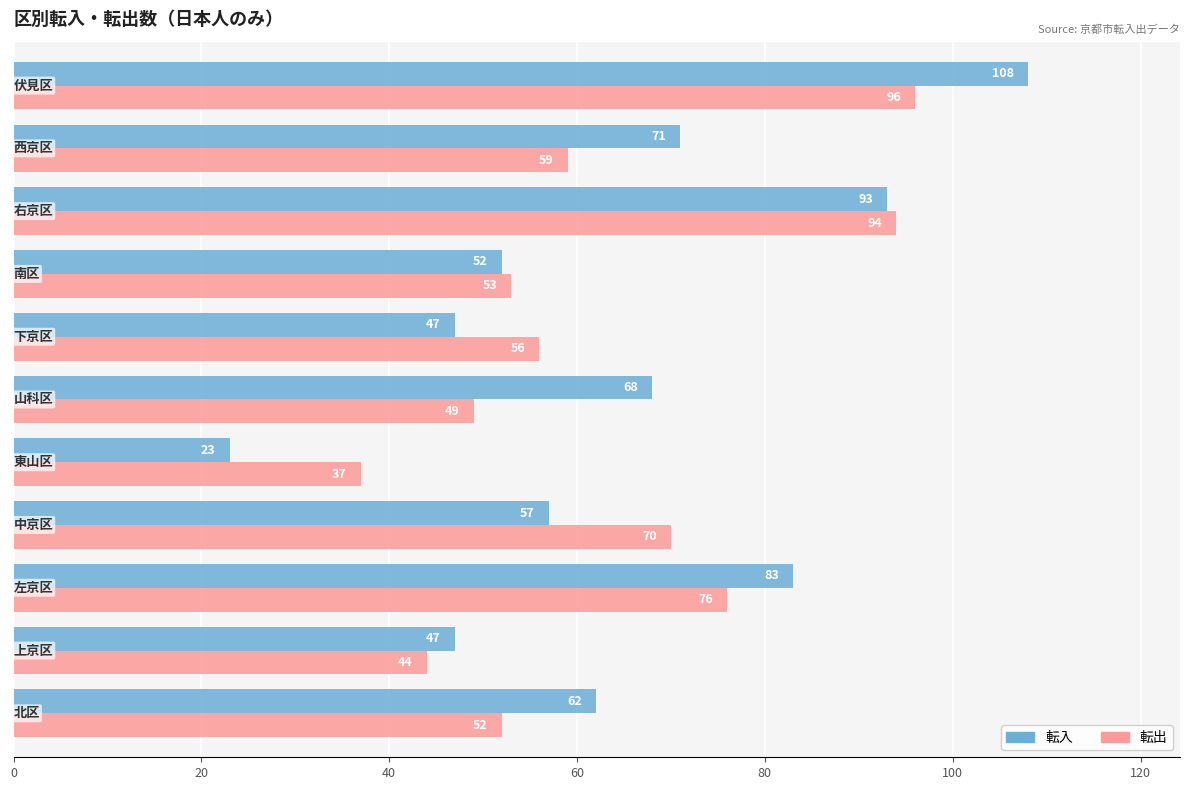

Which series has the largest total across all categories?

転入